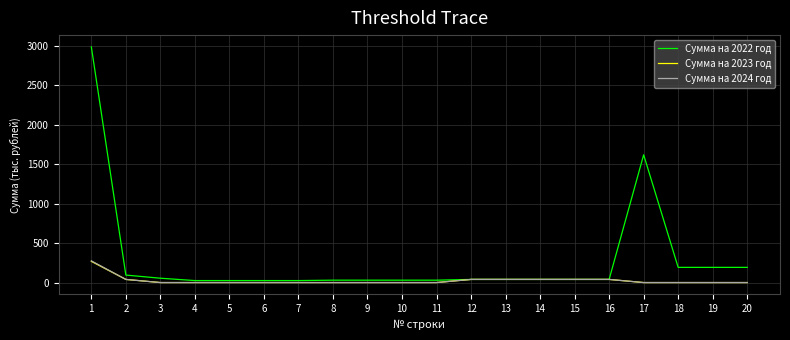

Is the value of Сумма на 2022 год at 2 greater than the value of Сумма на 2024 год at 10?

Yes